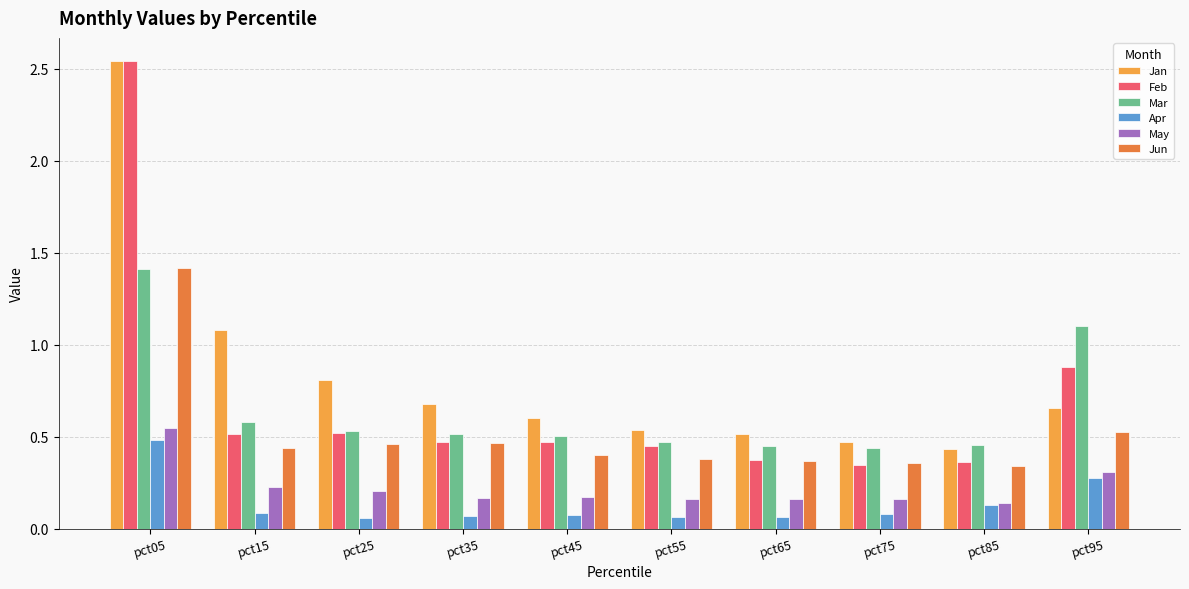

Which category has the highest value in the Jan series?

pct05